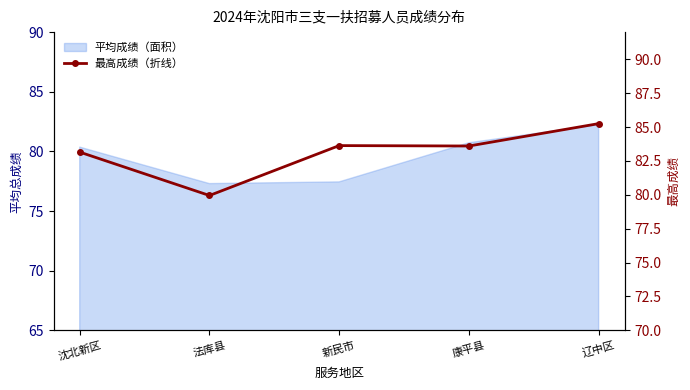

What is the sum of all values?

415.6